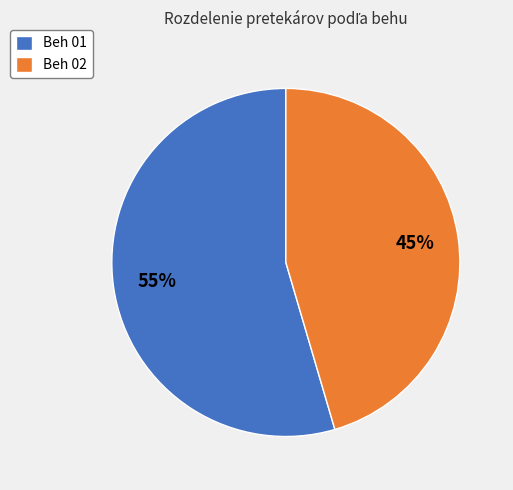

To the nearest percent, what is the combined percentage of Beh 01 and Beh 02?

100%